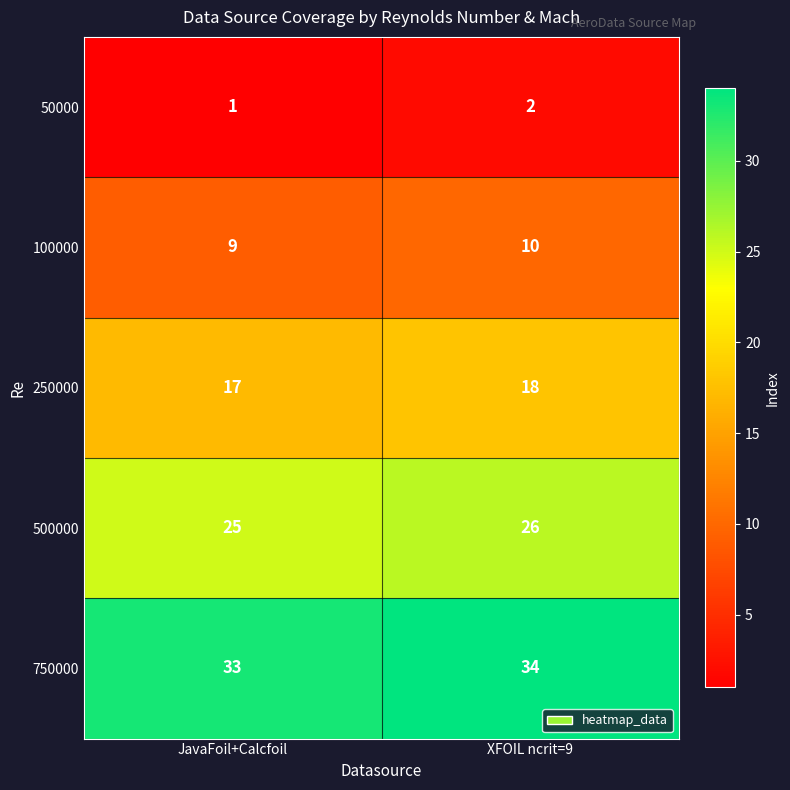

Reading left to right, what are all the values shown in this chart?

50000: JavaFoil+Calcfoil=1	XFOIL ncrit=9=2
100000: JavaFoil+Calcfoil=9	XFOIL ncrit=9=10
250000: JavaFoil+Calcfoil=17	XFOIL ncrit=9=18
500000: JavaFoil+Calcfoil=25	XFOIL ncrit=9=26
750000: JavaFoil+Calcfoil=33	XFOIL ncrit=9=34